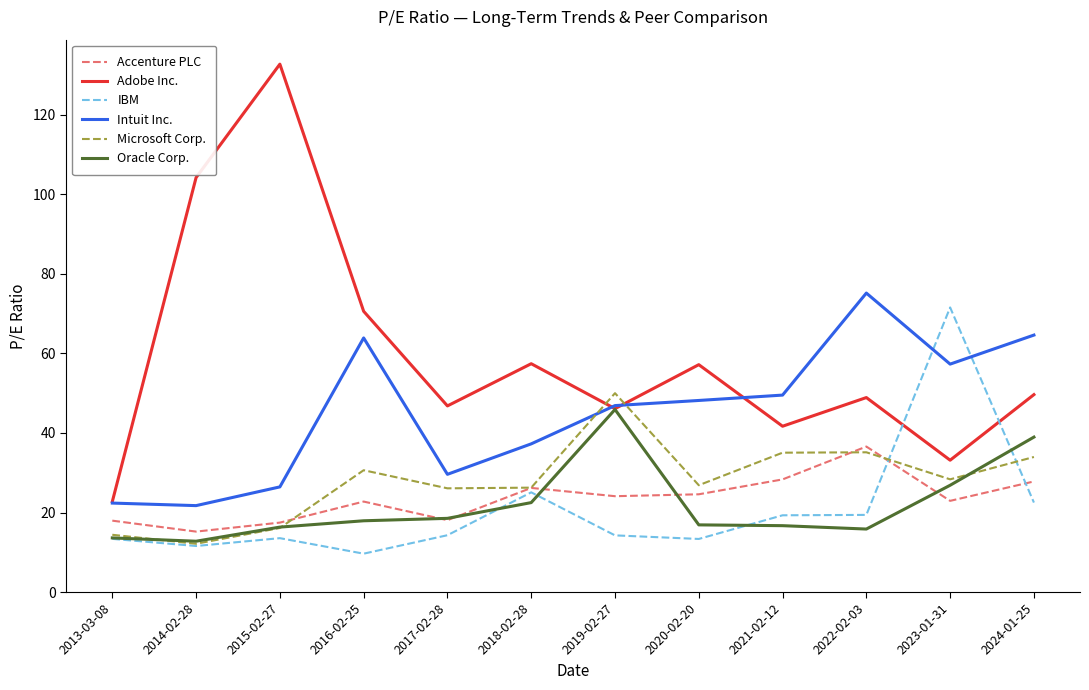

What is the total value across all series at 2024-01-25?

237.5